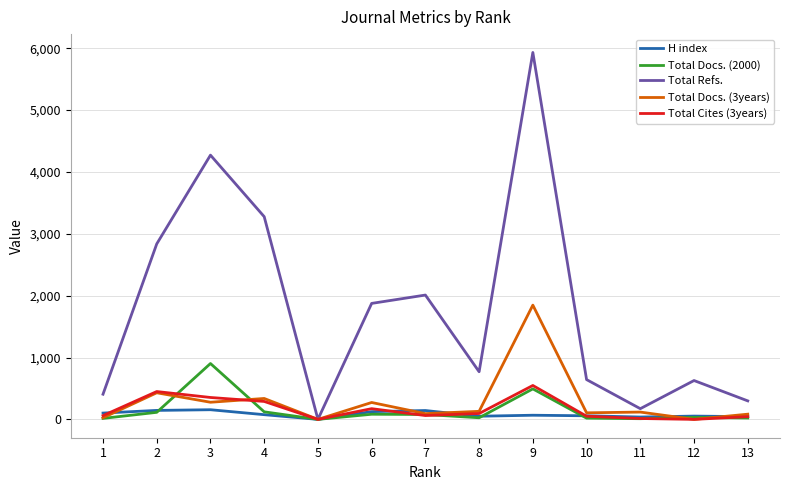

What is the difference between the maximum and minimum values in the Total Docs. (3years) series?

1847